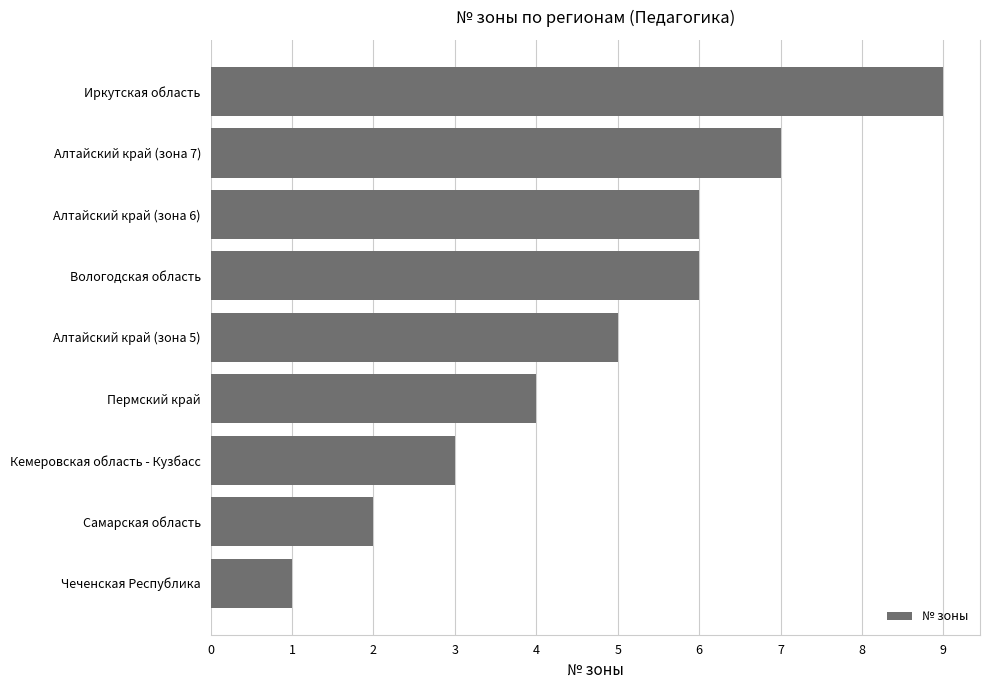

Approximately how many times larger is the value at Алтайский край (зона 6) compared to Кемеровская область - Кузбасс?

2.0